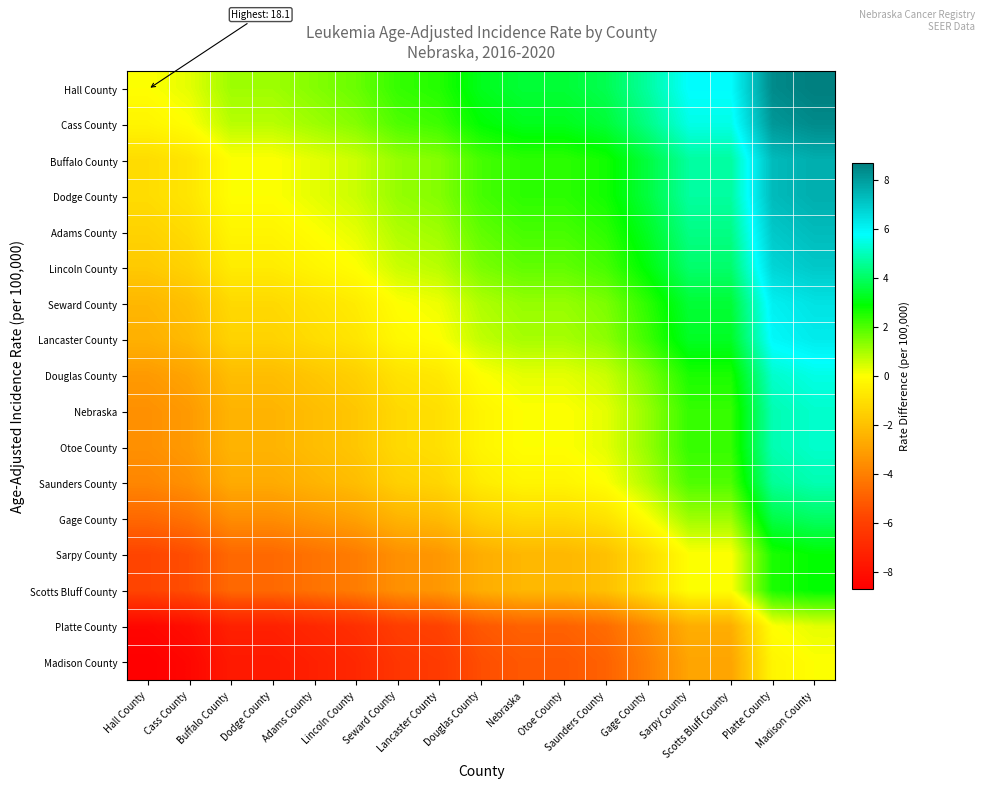

Which label corresponds to the smallest value in the chart?

Hall County